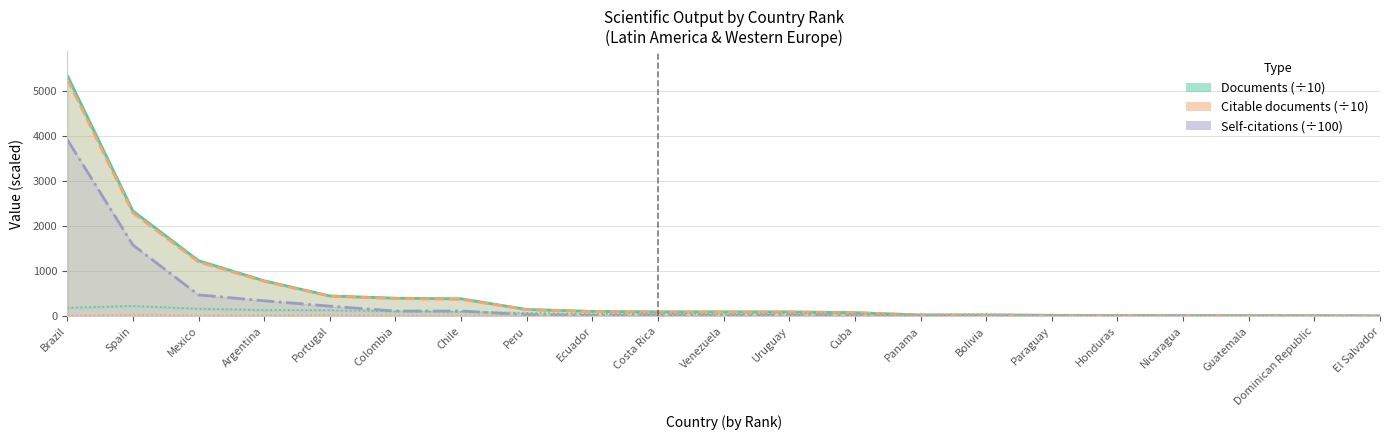

What is the difference between the maximum and minimum values in the Self-citations (÷100) series?

3923.0